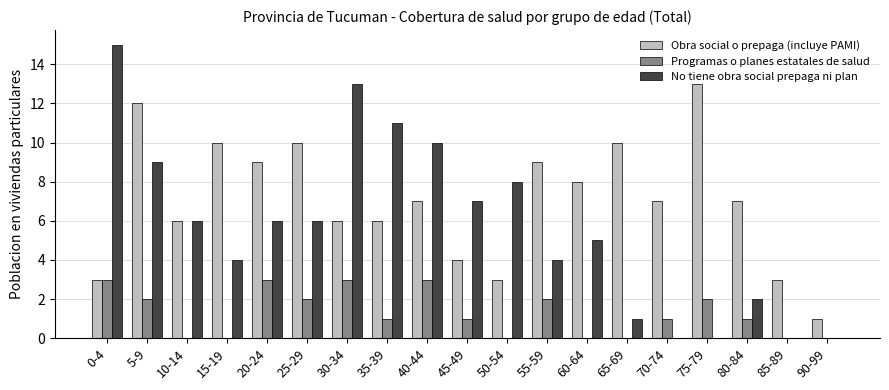

Reading left to right, extract all data points from this chart.

Obra social o prepaga (incluye PAMI): 3	12	6	10	9	10	6	6	7	4	3	9	8	10	7	13	7	3	1
Programas o planes estatales de salud: 3	2	0	0	3	2	3	1	3	1	0	2	0	0	1	2	1	0	0
No tiene obra social prepaga ni plan: 15	9	6	4	6	6	13	11	10	7	8	4	5	1	0	0	2	0	0